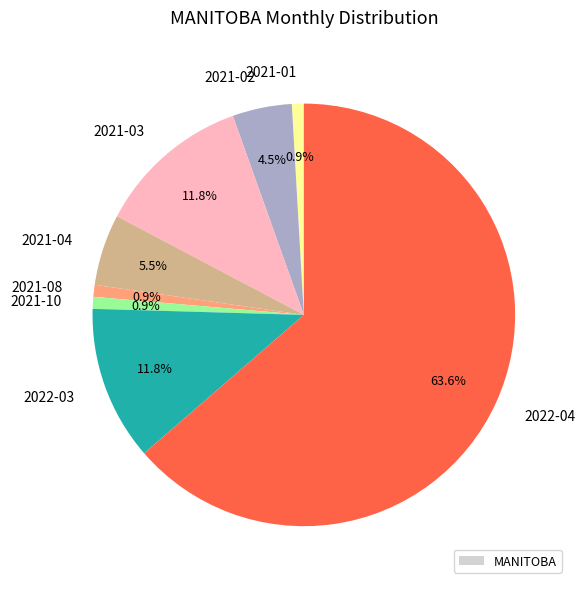

Which category has the biggest portion of the pie?

2022-04